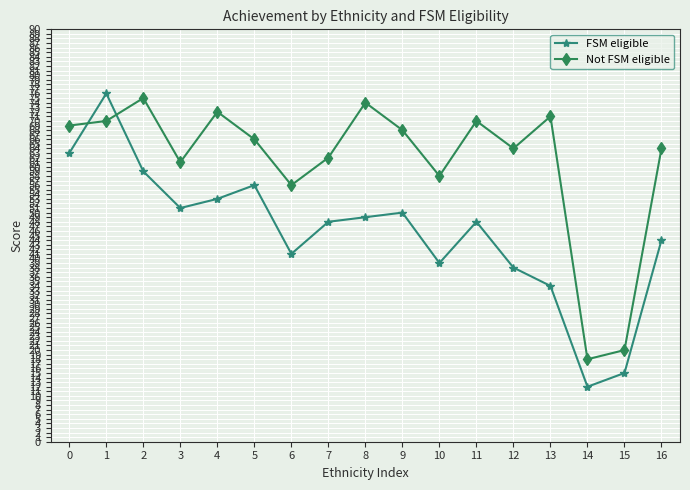

What is the lowest value of the Not FSM eligible series?

18